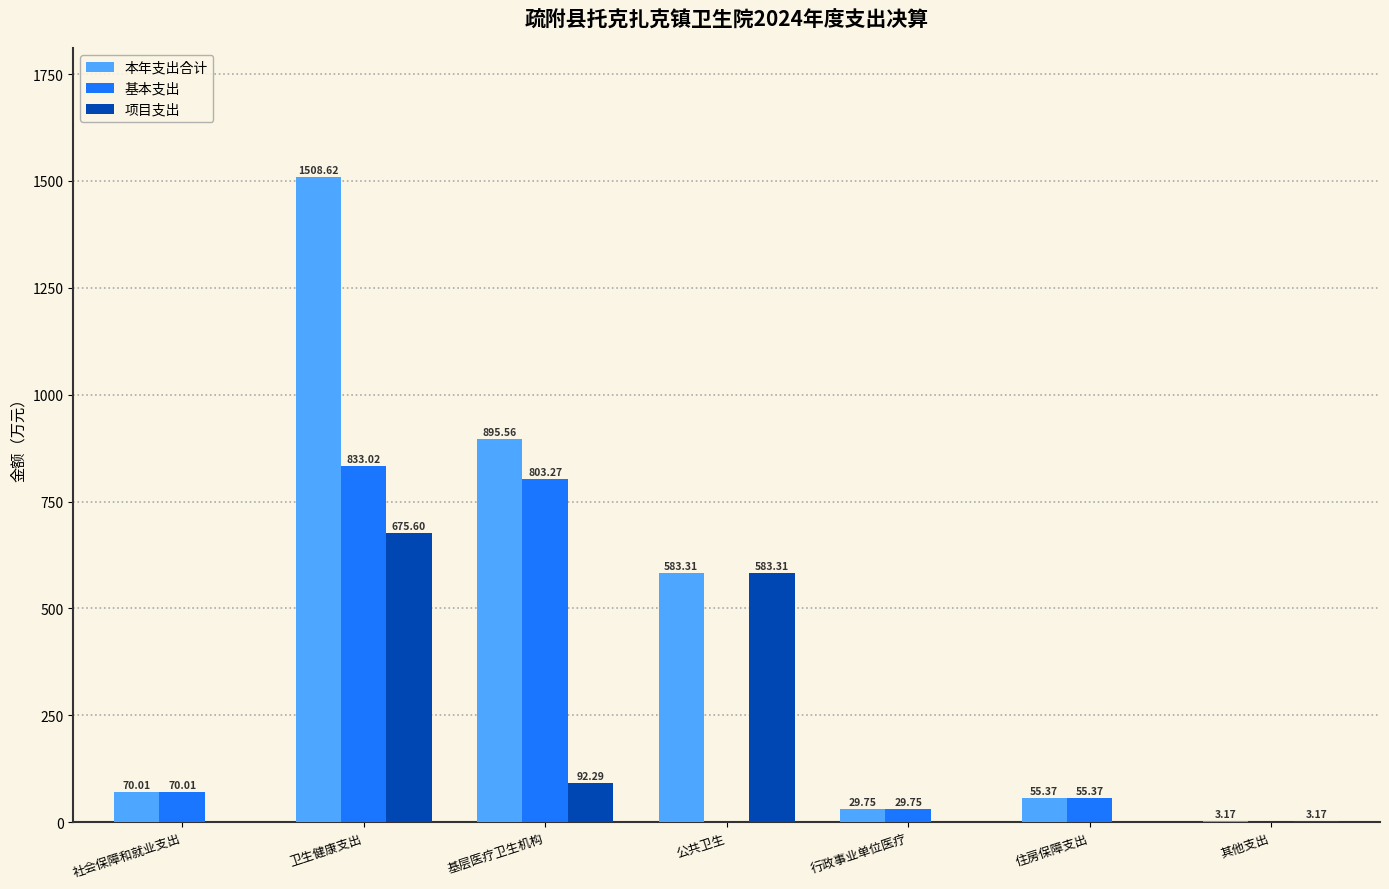

Between 基层医疗卫生机构 and 住房保障支出, which series saw the biggest shift?

本年支出合计